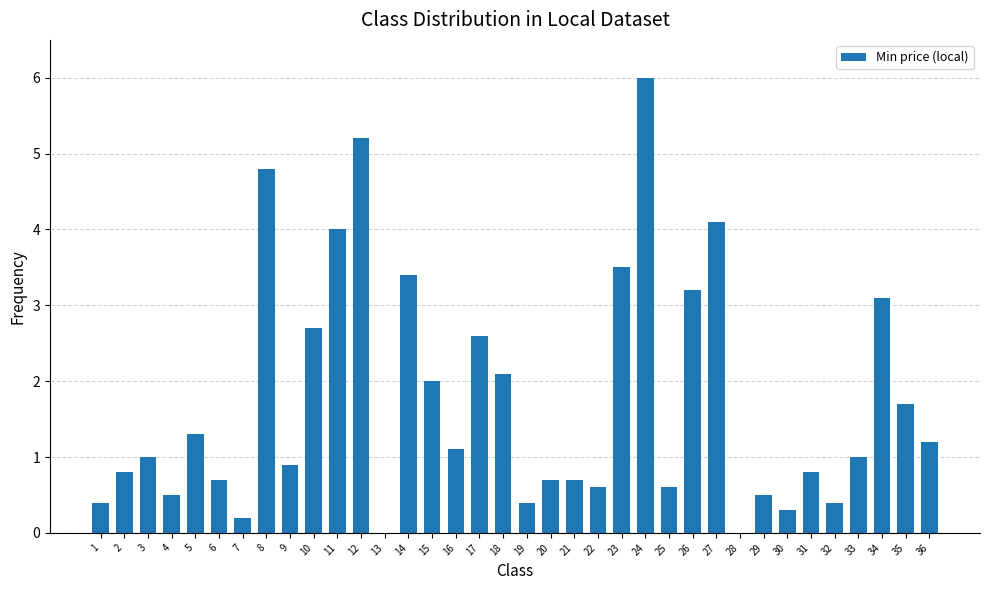

How many categories are shown in the chart?

36